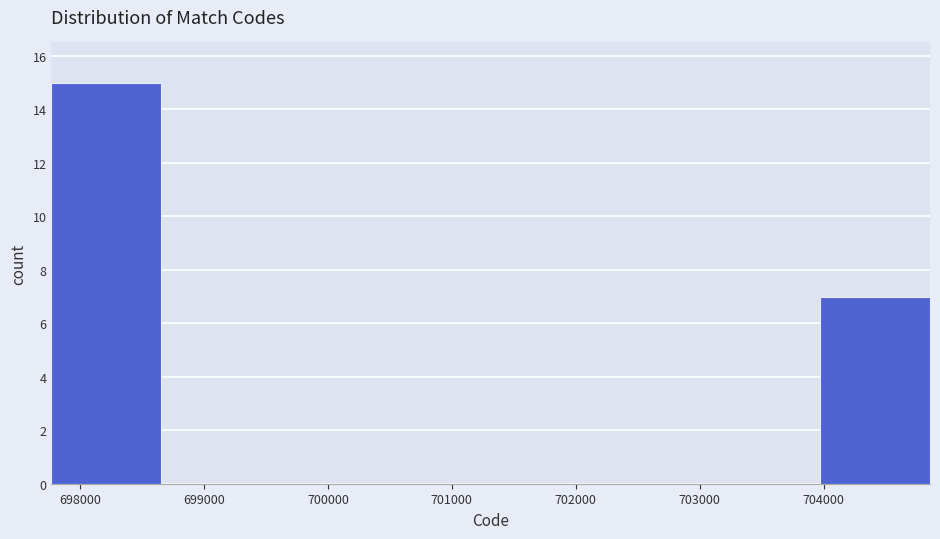

Reading left to right, transcribe this chart: for each bar, give the range it covers on the x-axis and its height. Neither the bar edges nor the heights are printed on the chart, so give them approximately, as read against the axes.

697800 to 698700: 15
698700 to 699500: 0
699500 to 700400: 0
700400 to 701300: 0
701300 to 702200: 0
702200 to 703100: 0
703100 to 704000: 0
704000 to 704900: 7